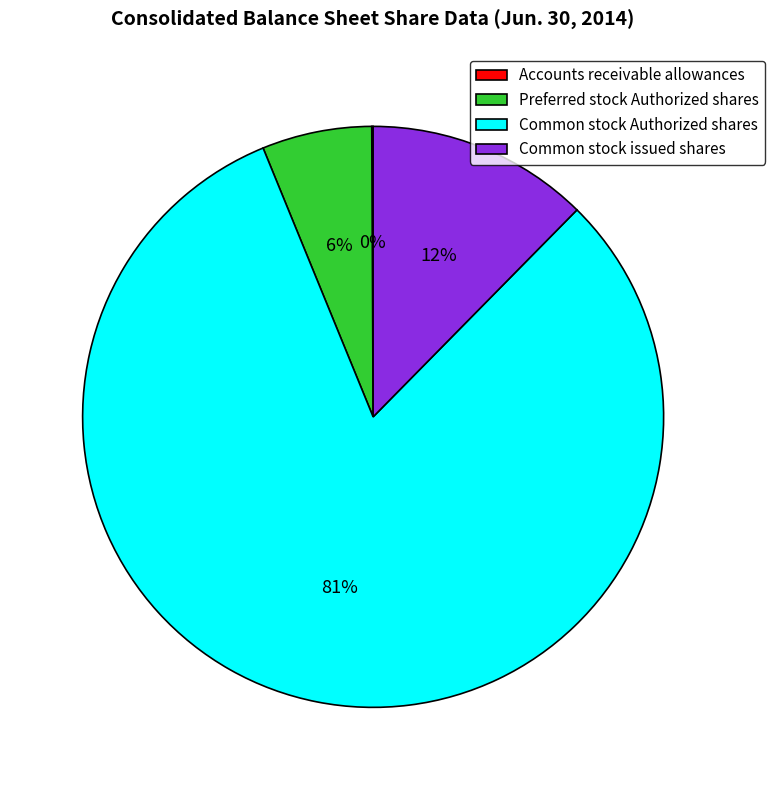

Which category accounts for the majority?

Common stock Authorized shares